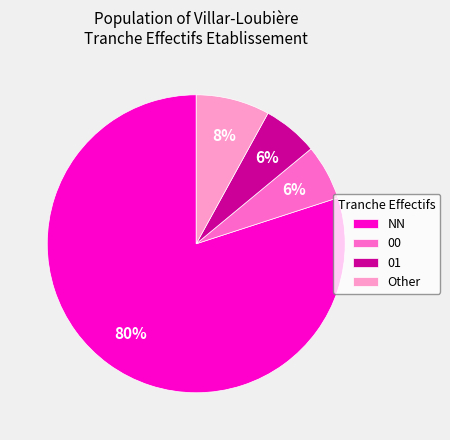

To the nearest percent, what is the difference between the NN and 00 slice percentages?

74%